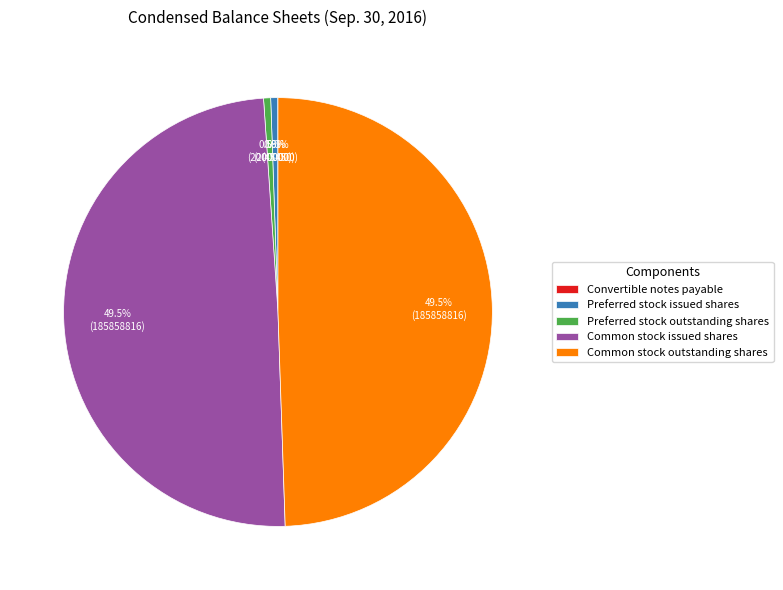

Combined, do Common stock issued shares and Common stock outstanding shares account for over 50%?

Yes